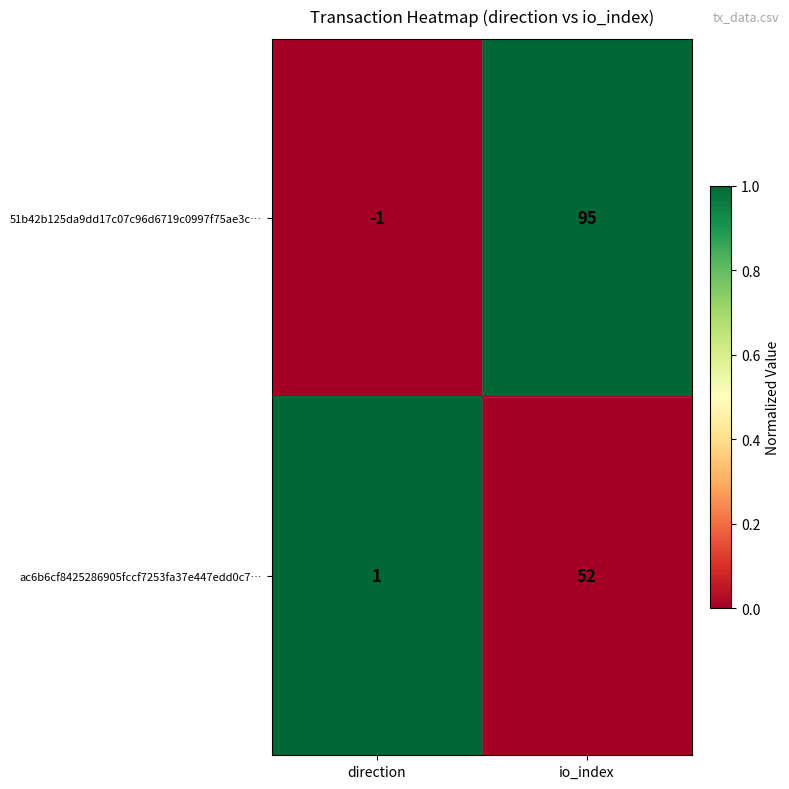

The value of 51b42b125da9dd17c07c96d6719c0997f75ae3c… at direction is 0. True or false?

False